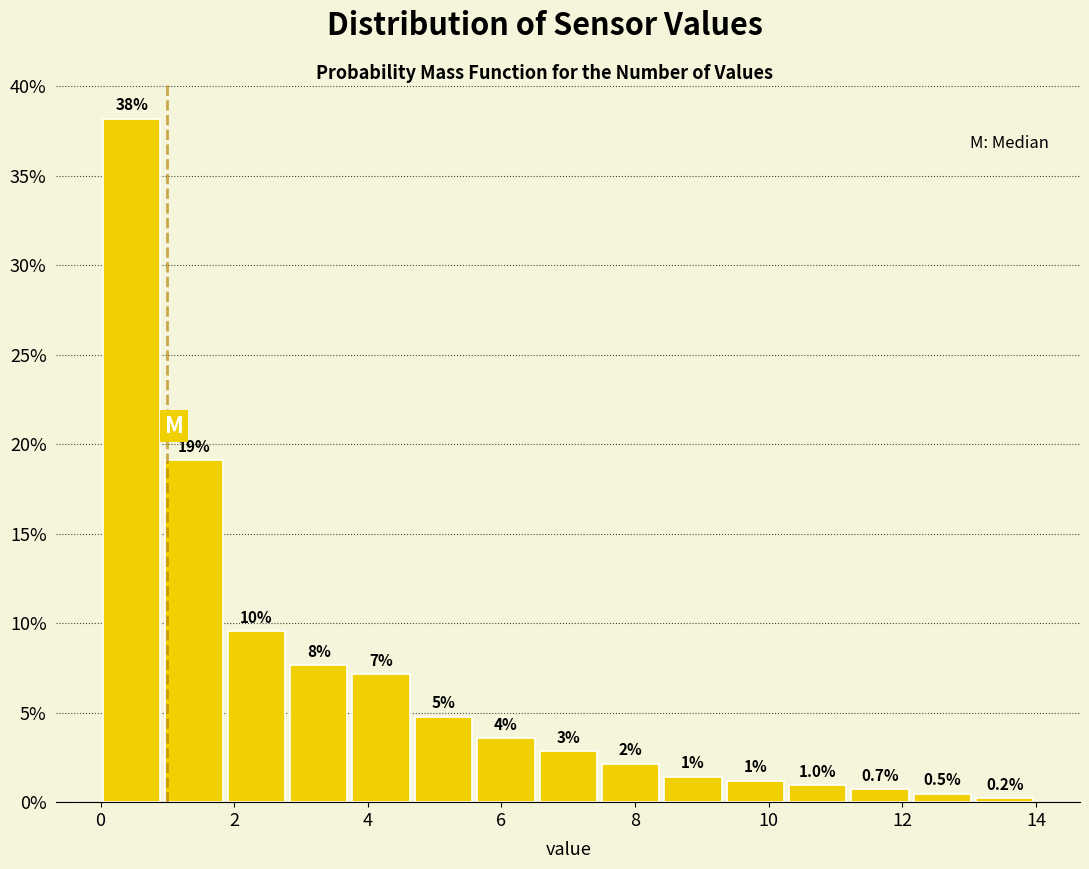

Over which range of the x-axis is the bar tallest?

0.0 to 1.0